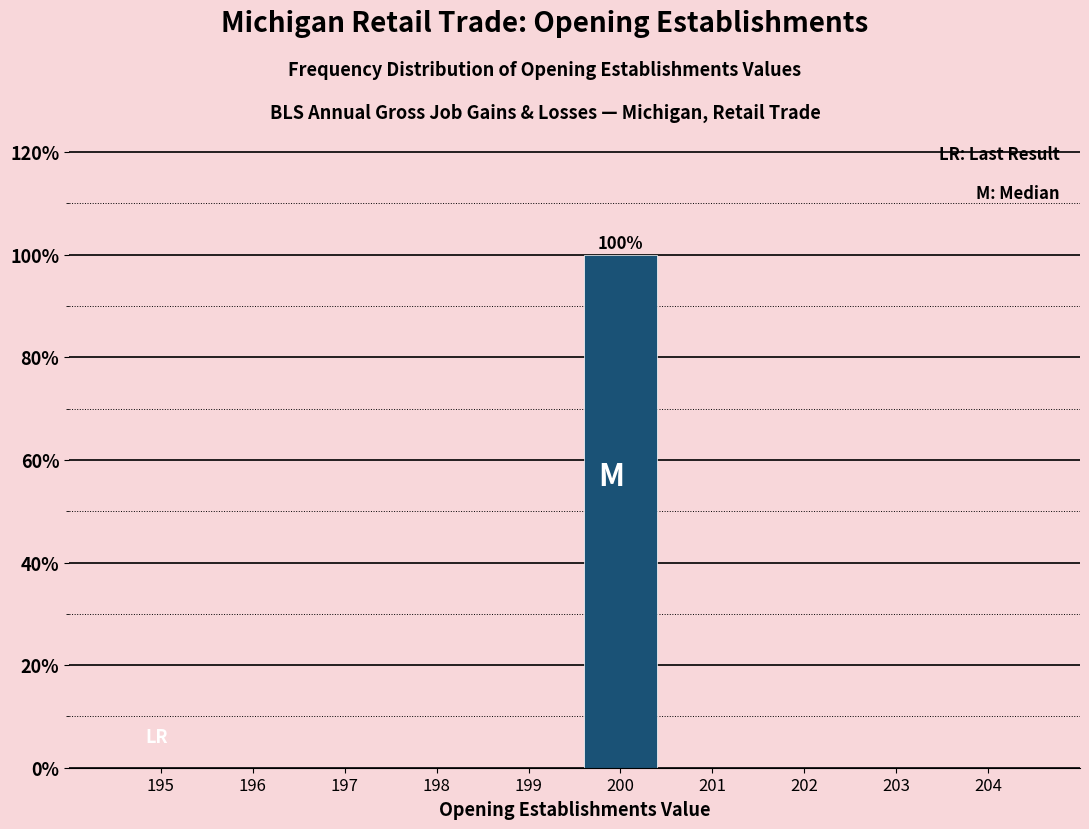

Reading left to right, what are all the values shown in this chart?

195=0	196=0	197=0	198=0	199=0	200=100	201=0	202=0	203=0	204=0